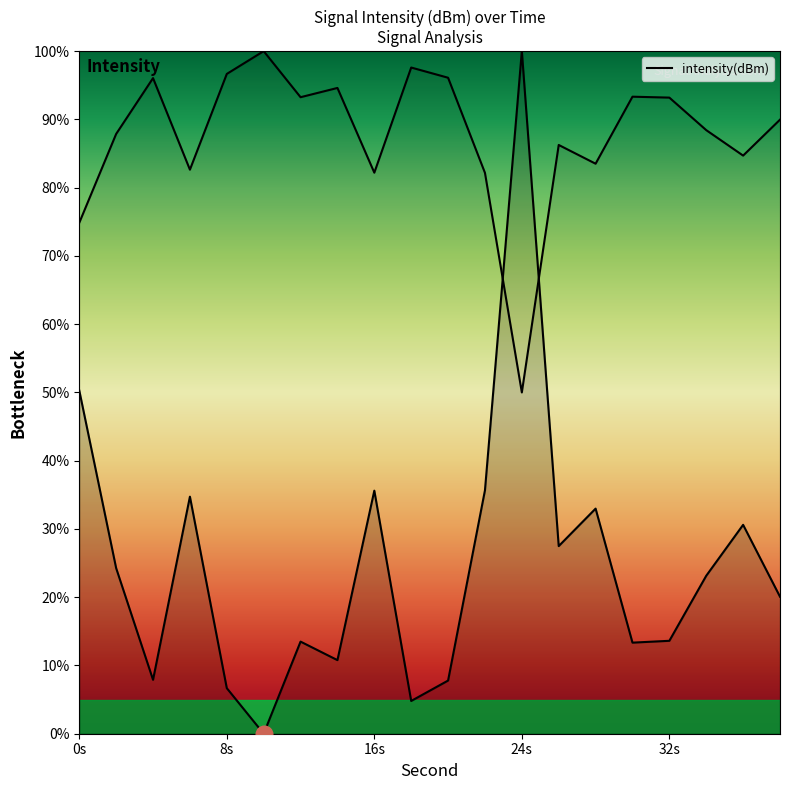

True or false: the data shows 58.8 at 22.

False